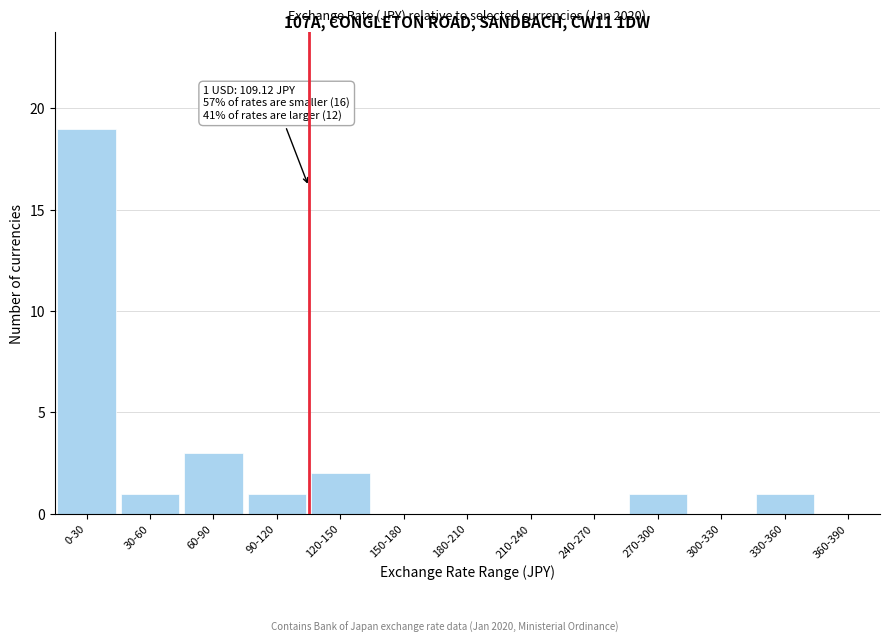

Reading left to right, what are all the values shown in this chart?

0-30=19	30-60=1	60-90=3	90-120=1	120-150=2	150-180=0	180-210=0	210-240=0	240-270=0	270-300=1	300-330=0	330-360=1	360-390=0